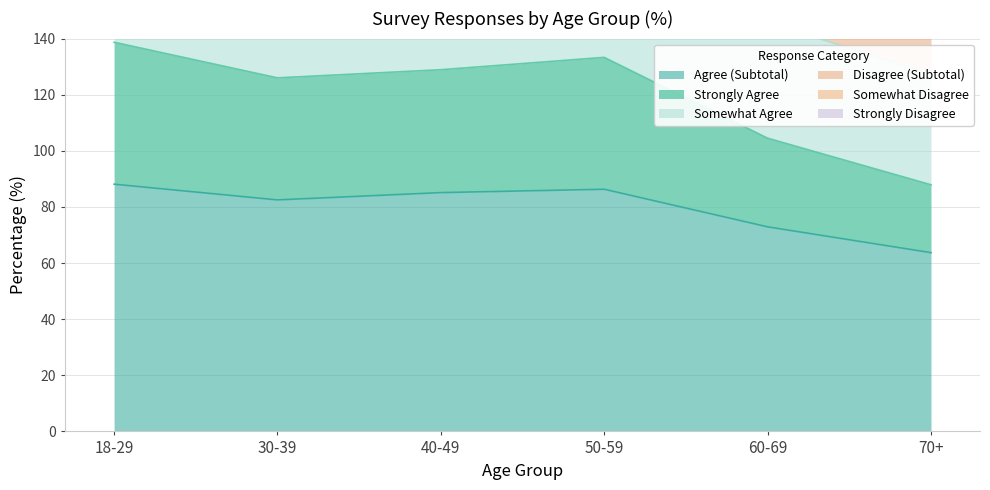

List the labels in order of Strongly Agree value, smallest first.

70+, 60-69, 30-39, 40-49, 50-59, 18-29